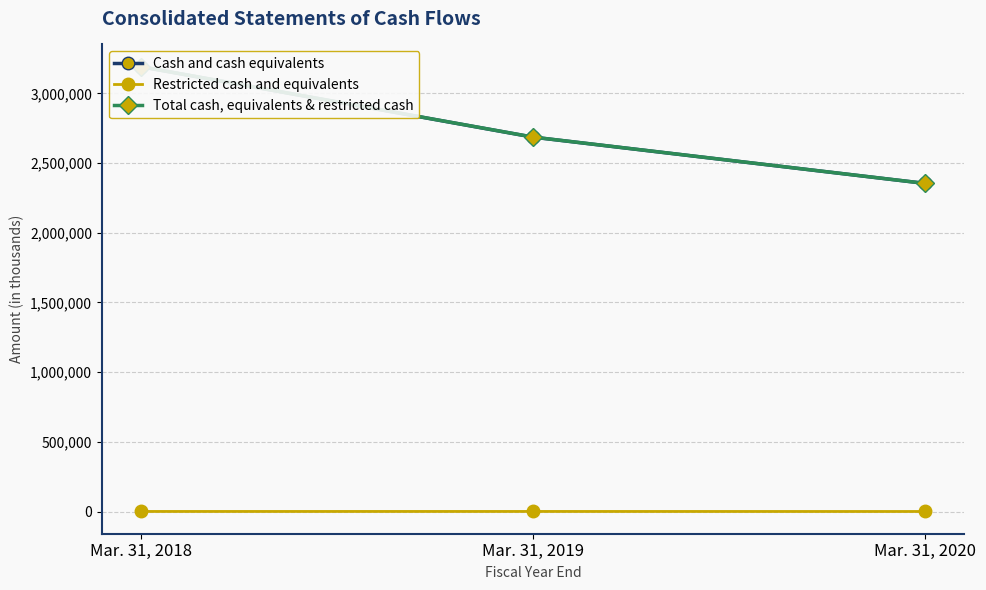

How many data points in Restricted cash and equivalents are above 421?

1